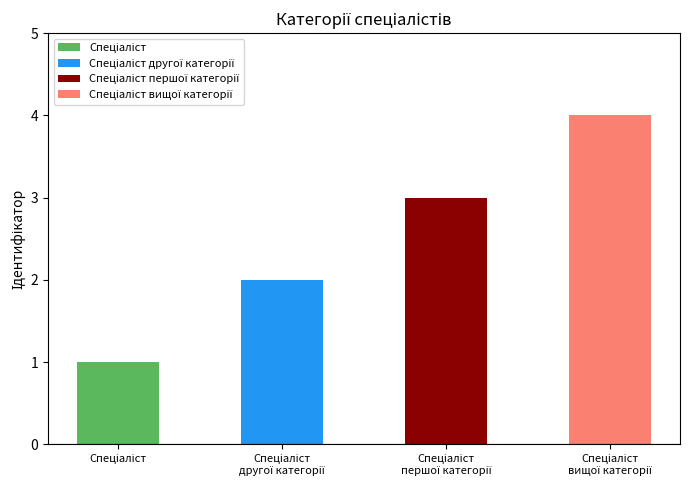

What value does the data have at Спеціаліст вищої категорії?

4